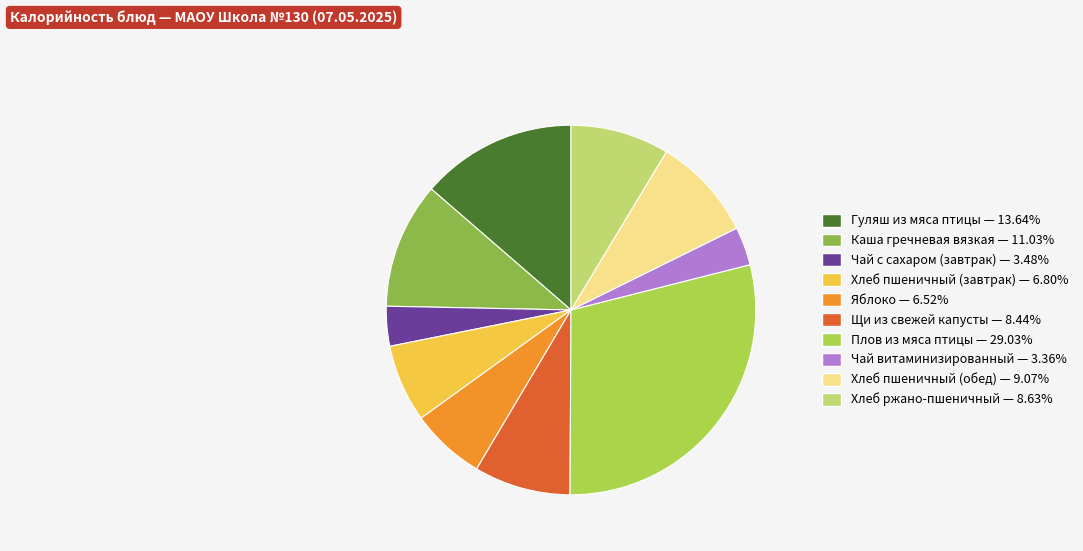

Combined, do Хлеб пшеничный (обед) and Чай витаминизированный account for over 50%?

No